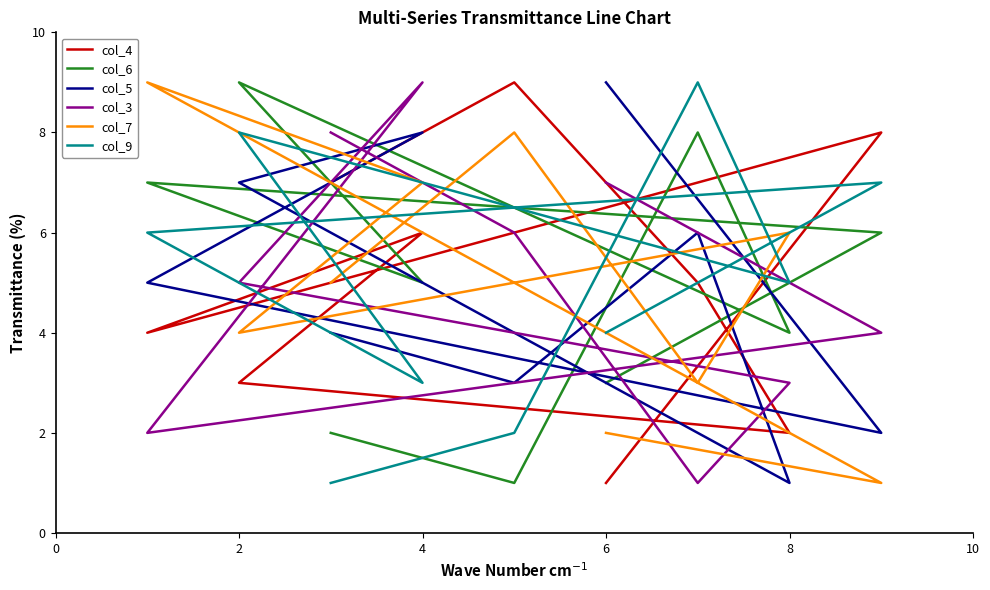

Rank the series at 4 from highest to lowest value.

col_3, col_5, col_7, col_4, col_6, col_9